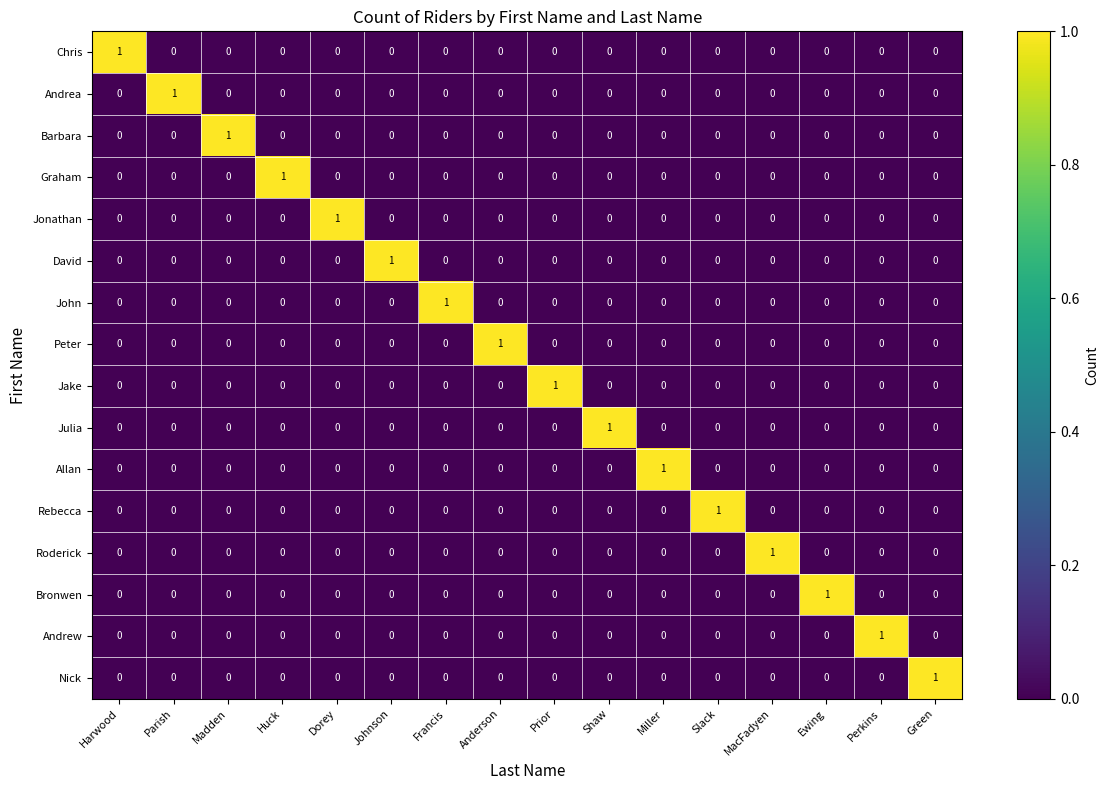

True or false: David has a value of 1 at Parish.

False